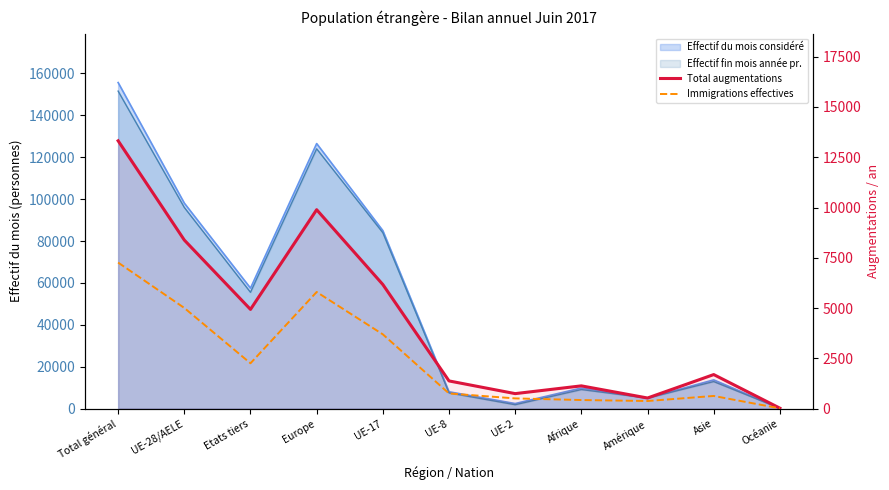

What is the label of the 8th point from the right?

Europe